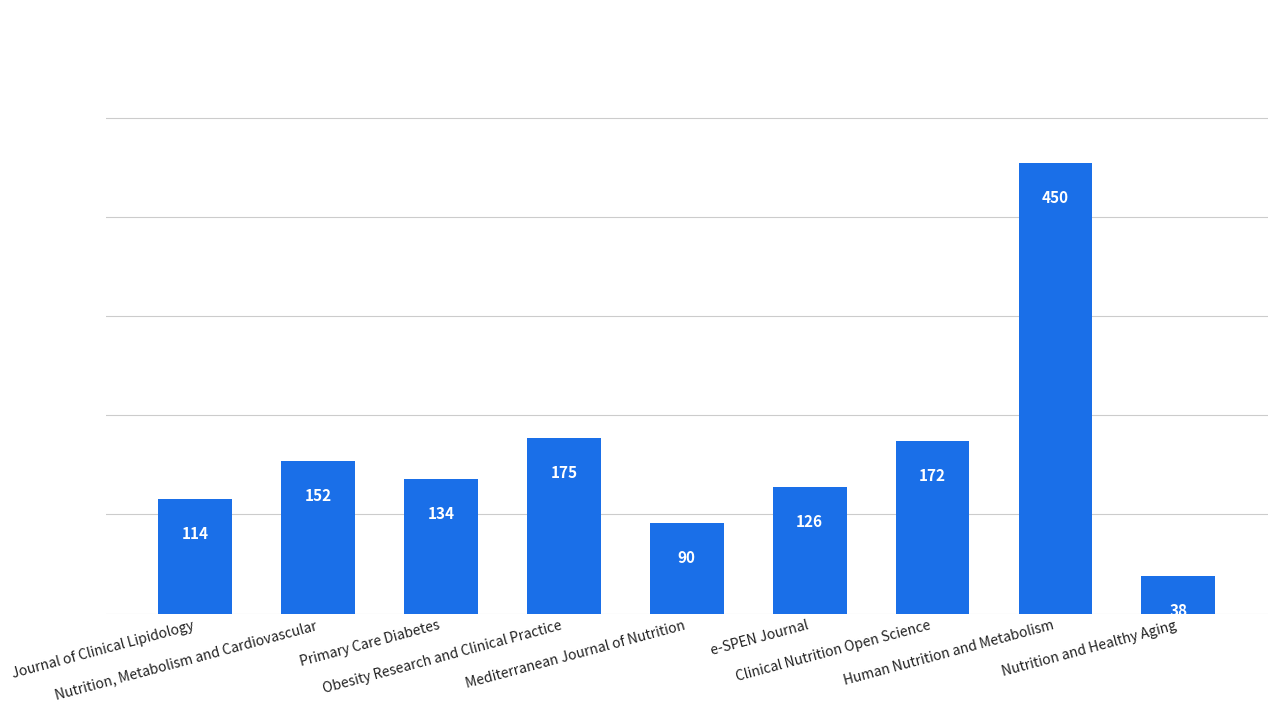

List the labels in order of value, largest first.

Human Nutrition and Metabolism, Obesity Research and Clinical Practice, Clinical Nutrition Open Science, Nutrition, Metabolism and Cardiovascular, Primary Care Diabetes, e-SPEN Journal, Journal of Clinical Lipidology, Mediterranean Journal of Nutrition, Nutrition and Healthy Aging